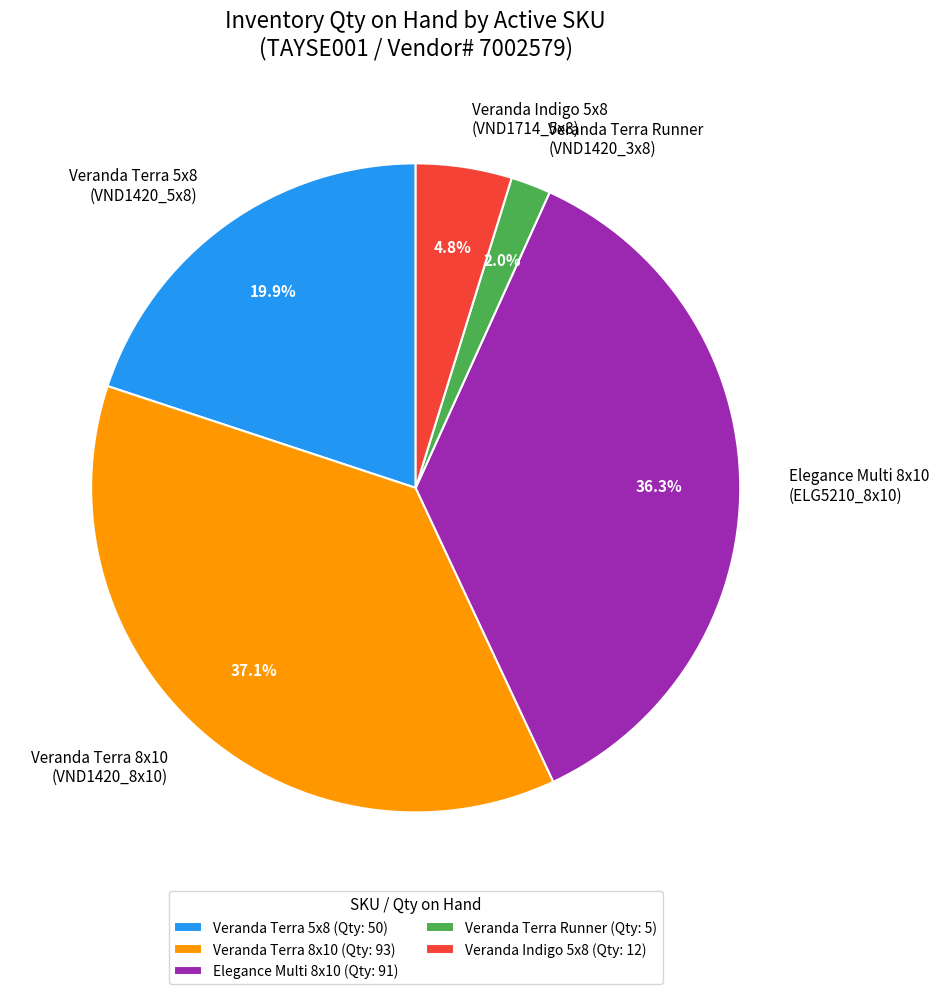

Is there any slice that represents more than half of the pie?

No